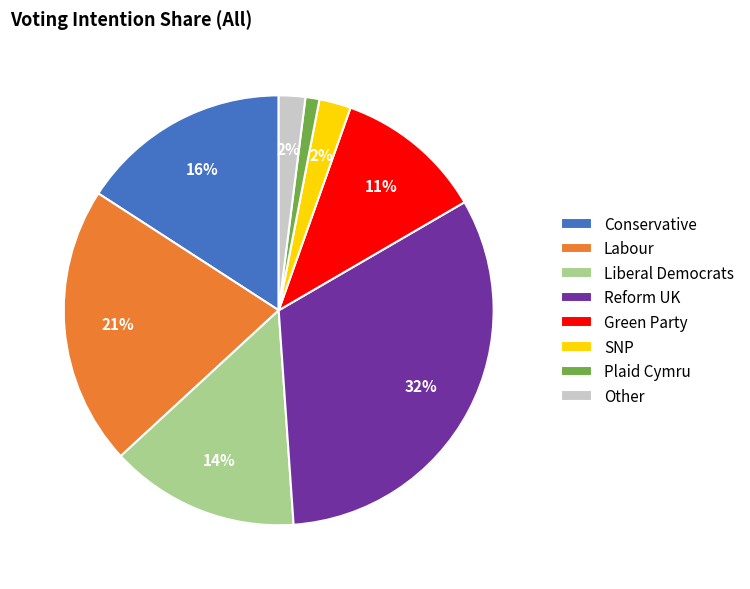

Is there a majority slice in this chart?

No